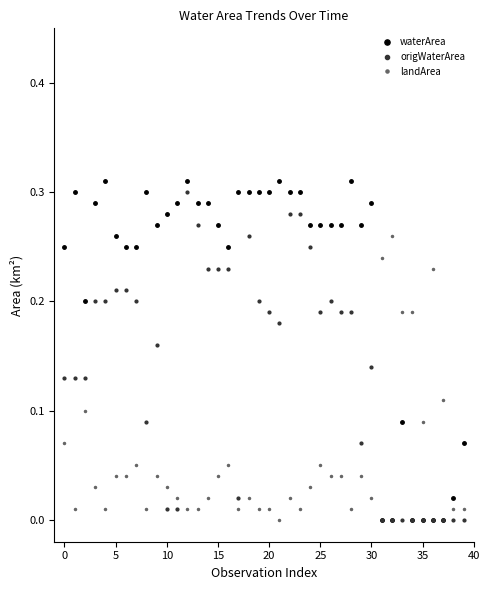

How many intersections are there between landArea and waterArea?

2